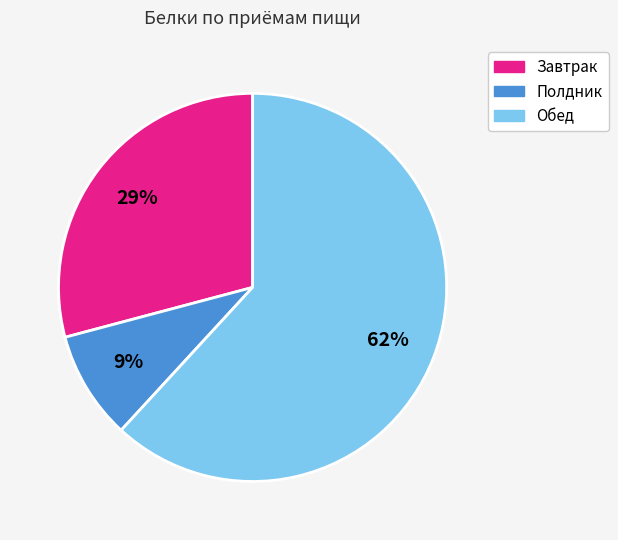

To the nearest percent, what is the average slice percentage?

33%